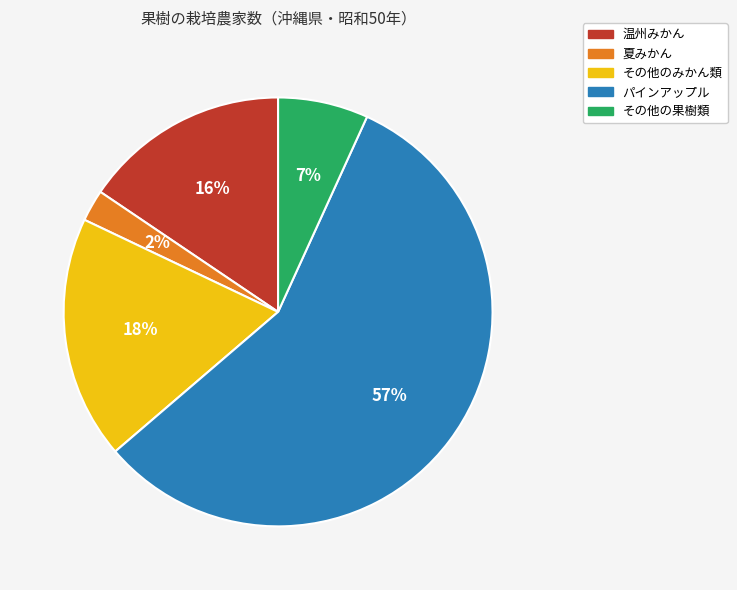

To the nearest percent, what is the combined percentage of その他の果樹類 and その他のみかん類?

25%